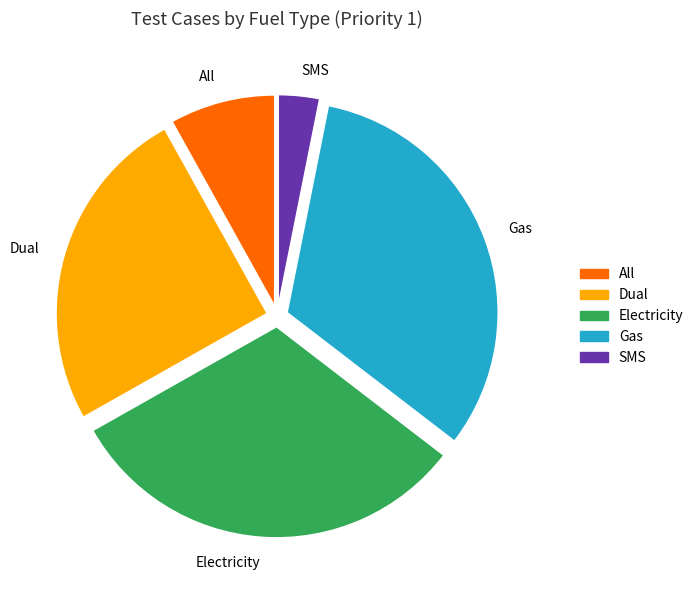

Is there a majority slice in this chart?

No